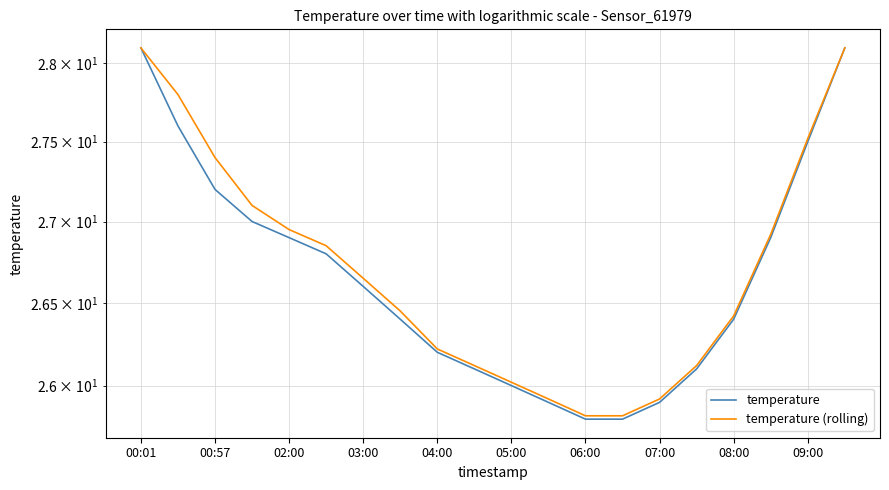

Does the chart have visible grid lines?

Yes